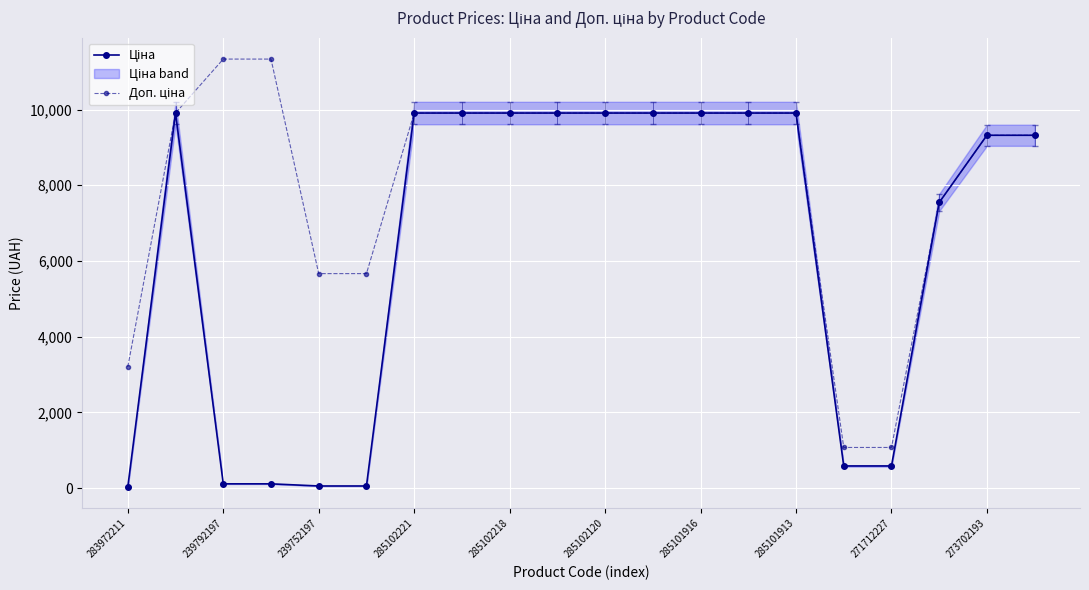

Which series has the widest spread of values?

Доп. ціна